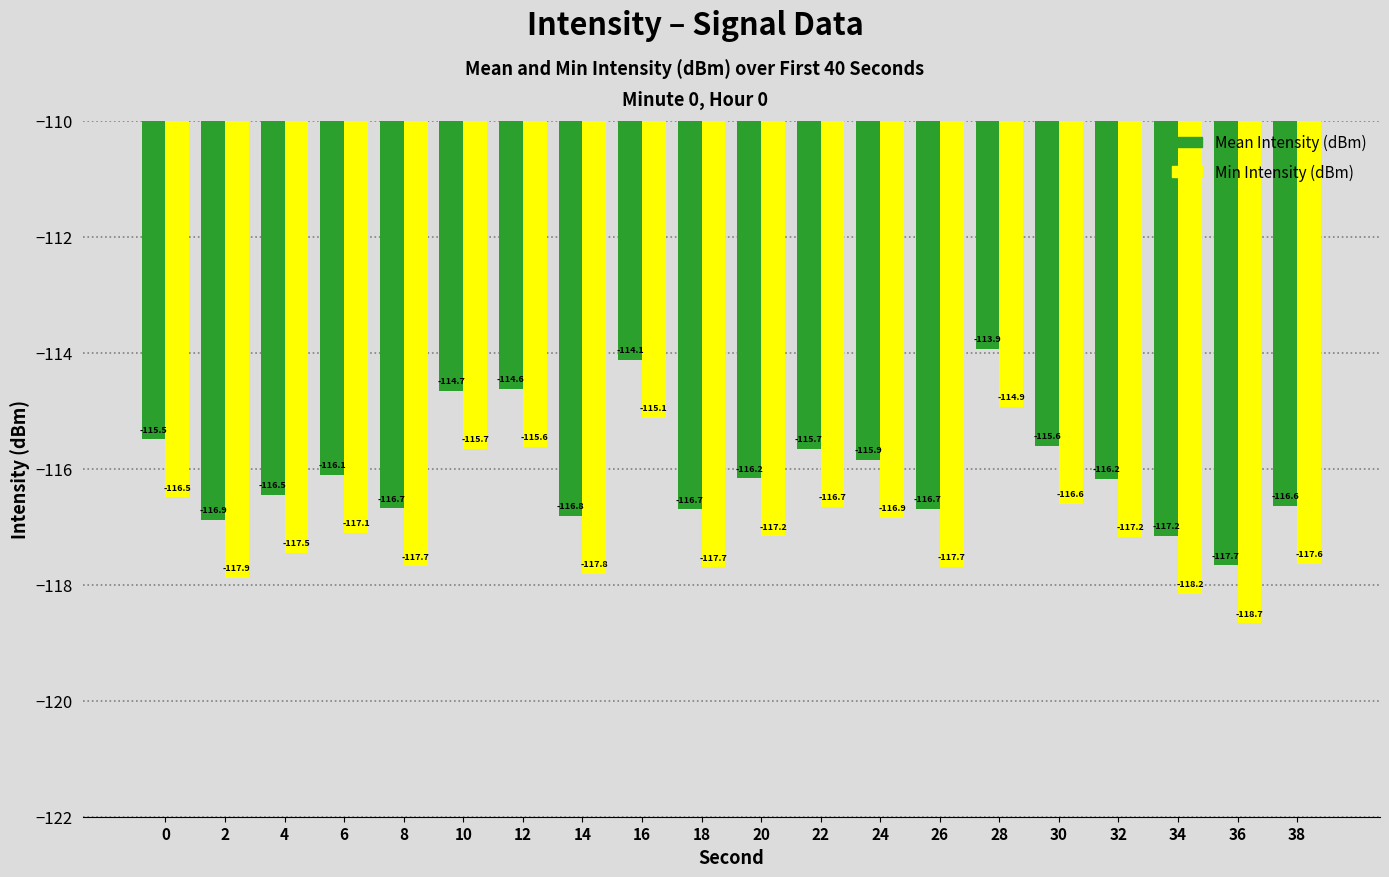

What is the difference between the highest and lowest values at 2?

1.0